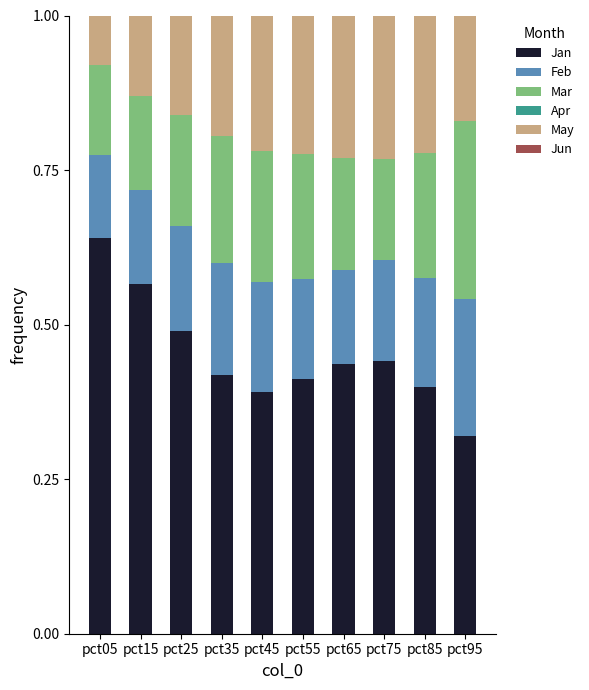

What is the total value across all series at pct95?

1.0